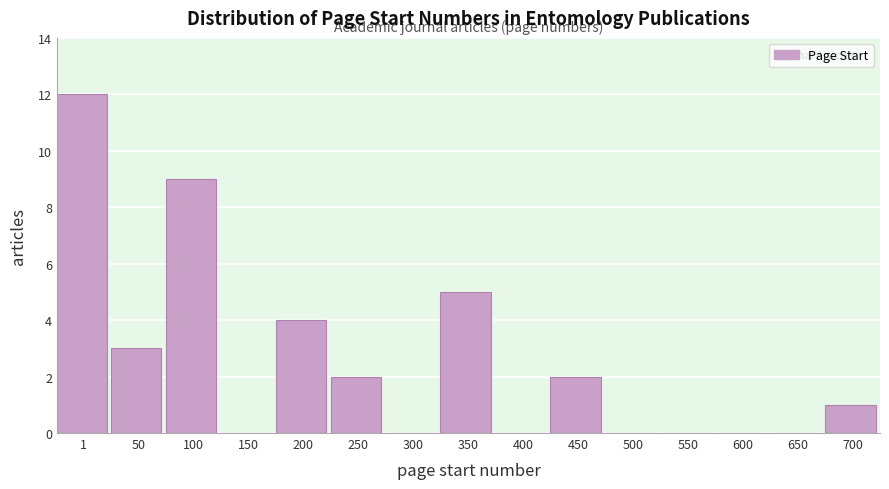

Reading right to left, list all the values displayed in this chart.

700=1	650=0	600=0	550=0	500=0	450=2	400=0	350=5	300=0	250=2	200=4	150=0	100=9	50=3	1=12